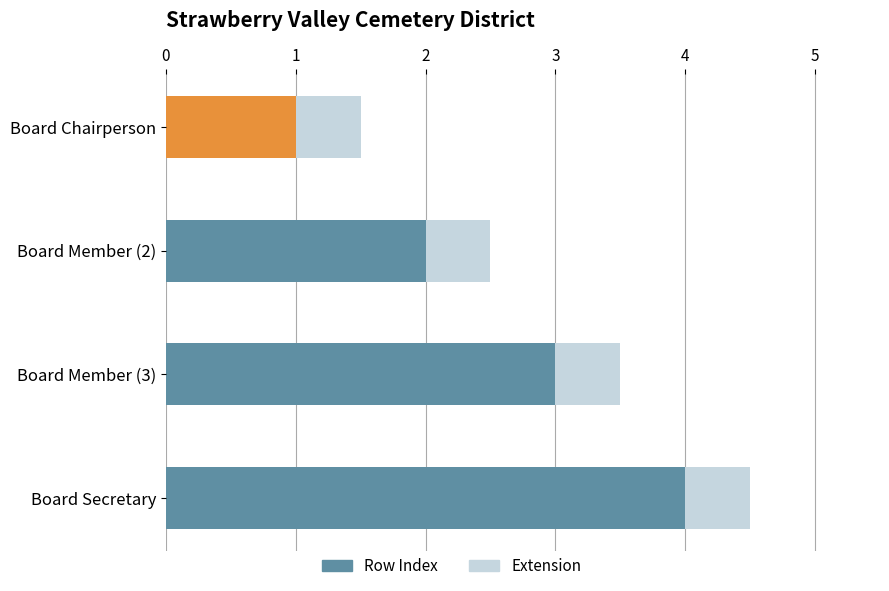

Is it true that Row Index equals 0.7 at Board Chairperson?

False